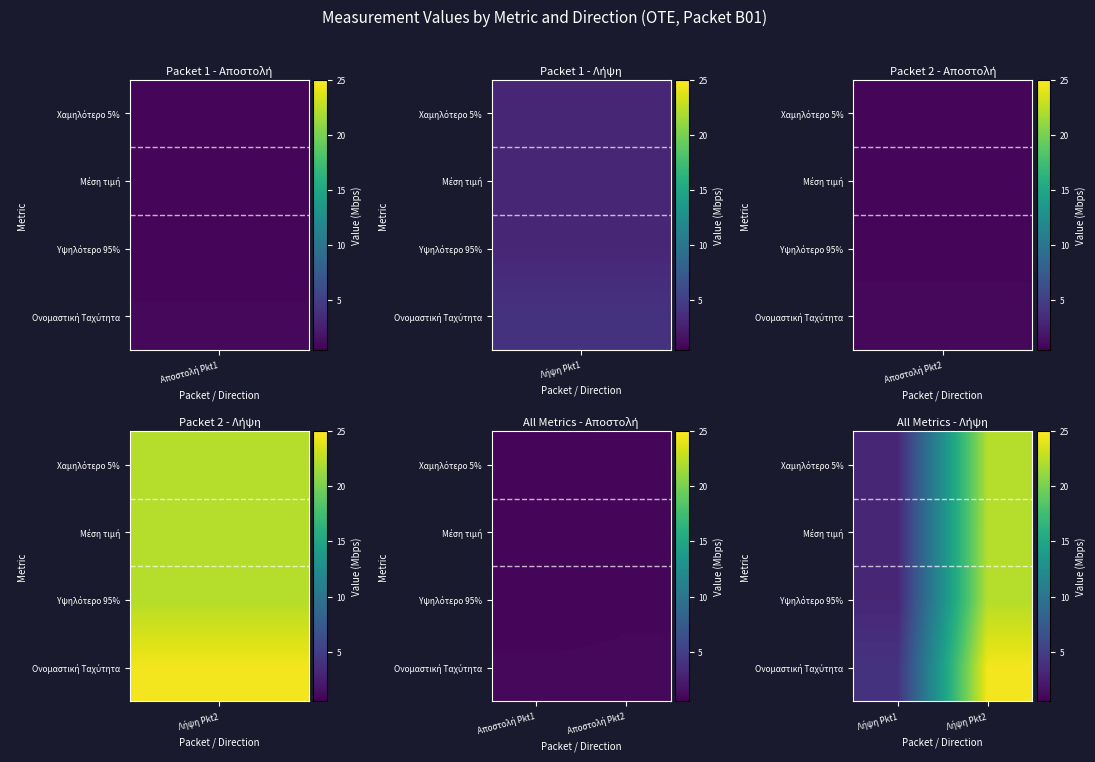

What is the difference between the highest and lowest values at Λήψη Pkt2?

2.3